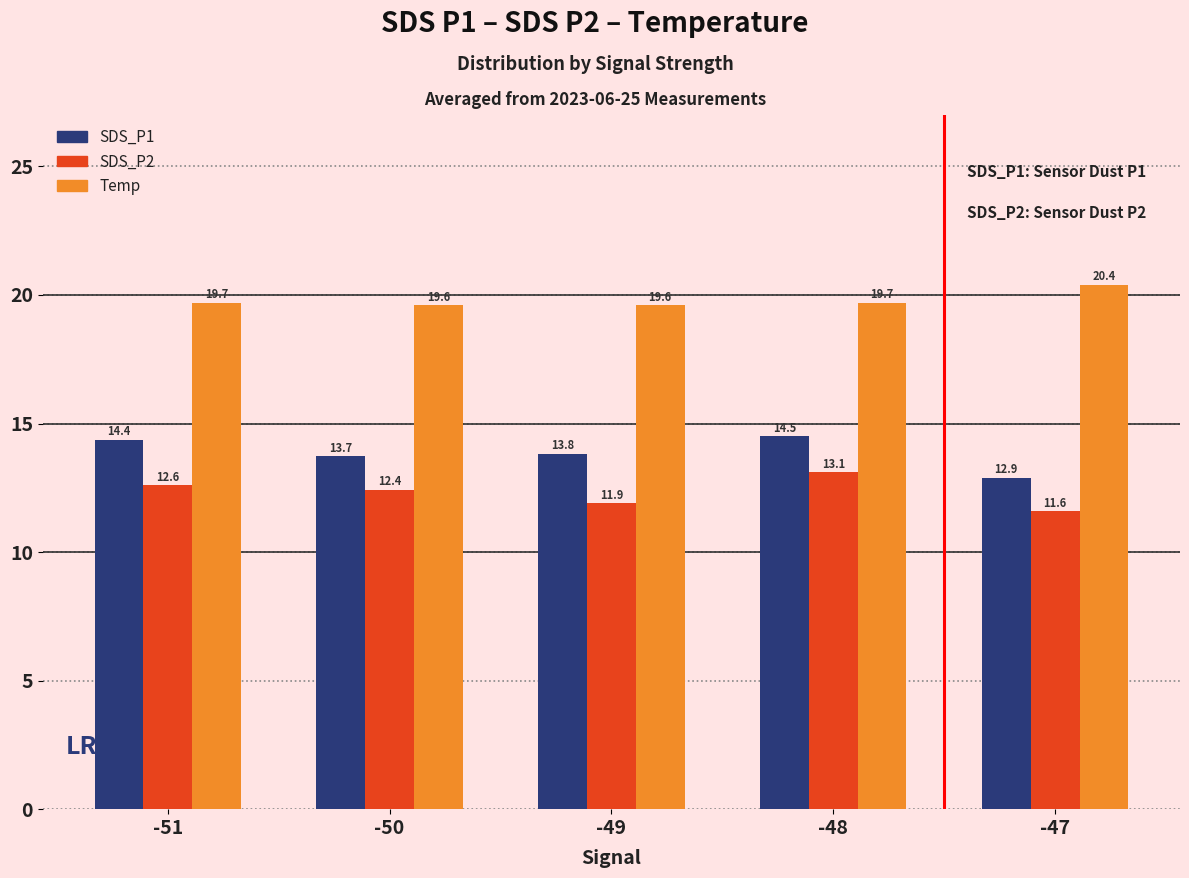

Which category has the lowest value in the SDS_P2 series?

-47